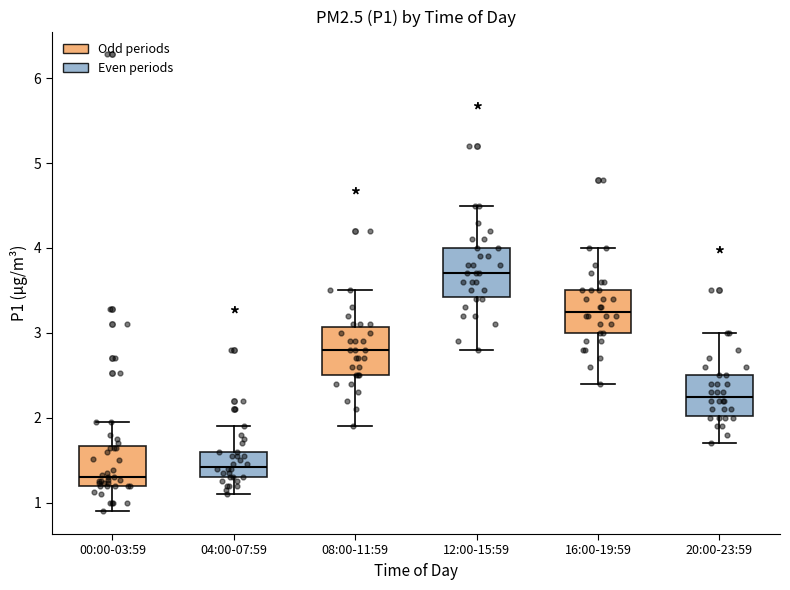

Which box's median line is the highest?

12:00-15:59